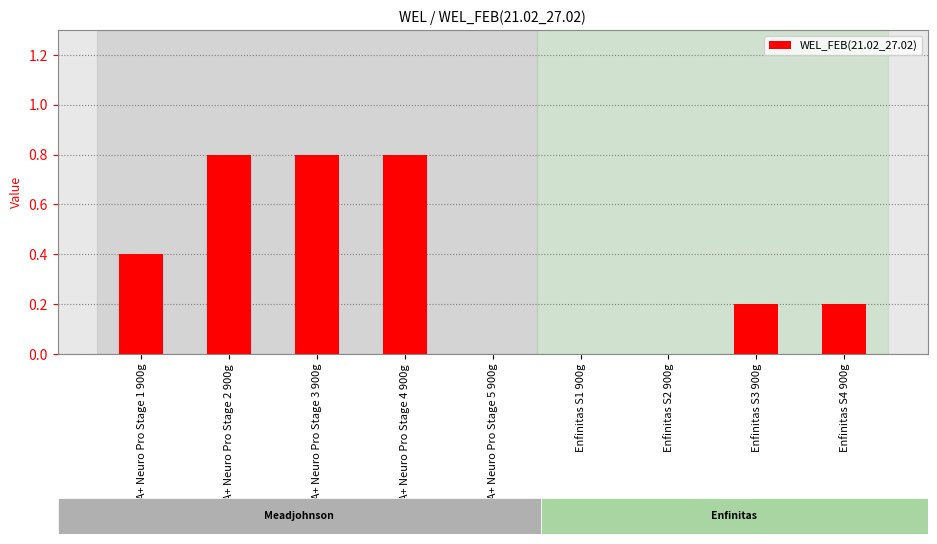

Between Enfa A+ Neuro Pro Stage 3 900g and Enfinitas S2 900g, which is larger?

Enfa A+ Neuro Pro Stage 3 900g